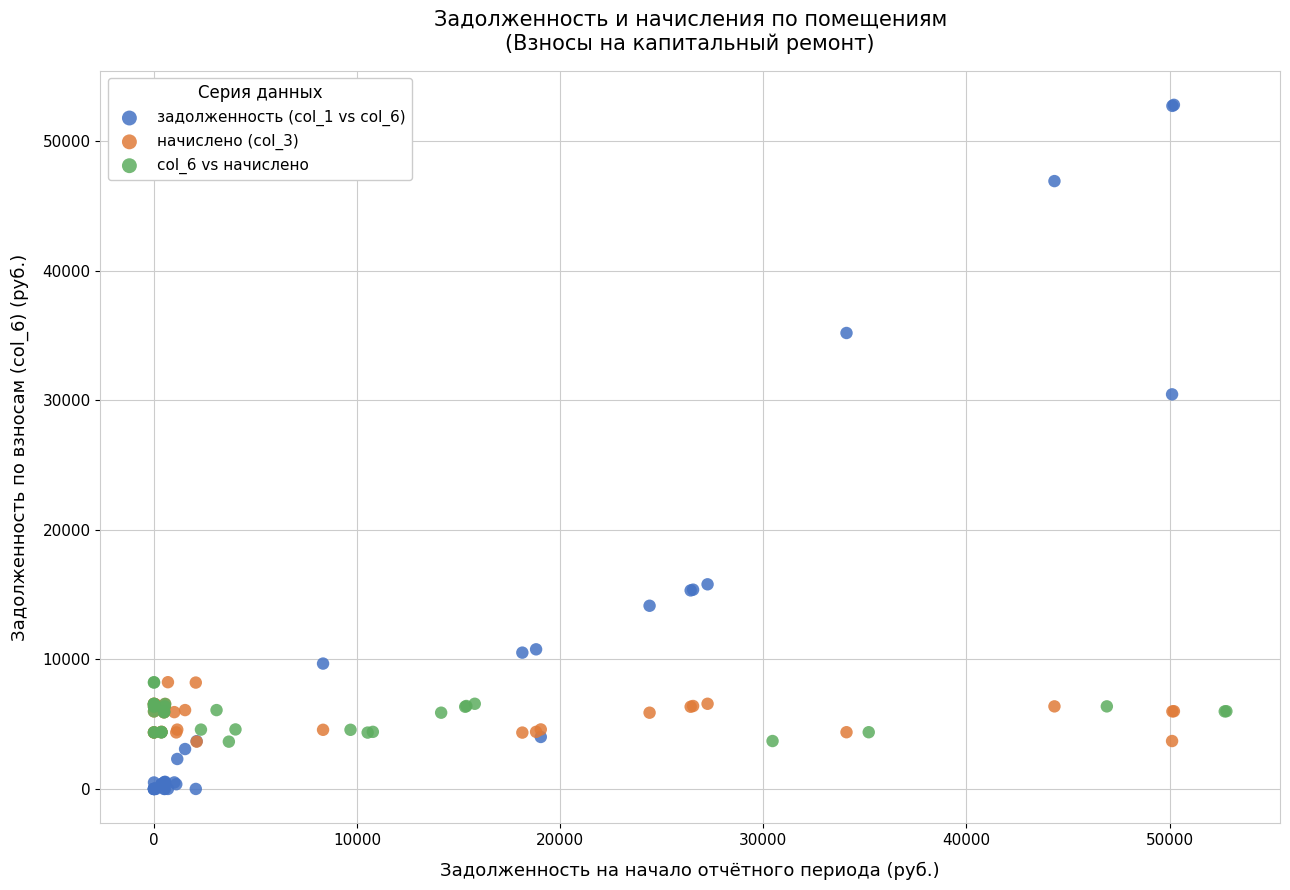

Which series contains the highest Y value?

задолженность (col_1 vs col_6)